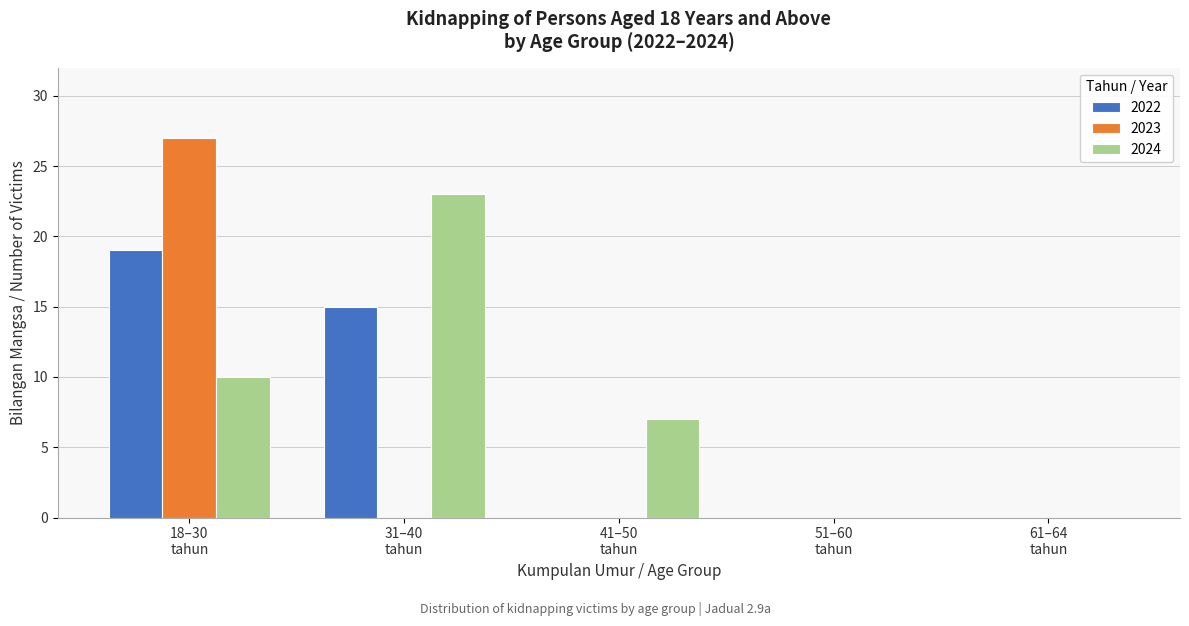

What is the highest value of the 2023 series?

27